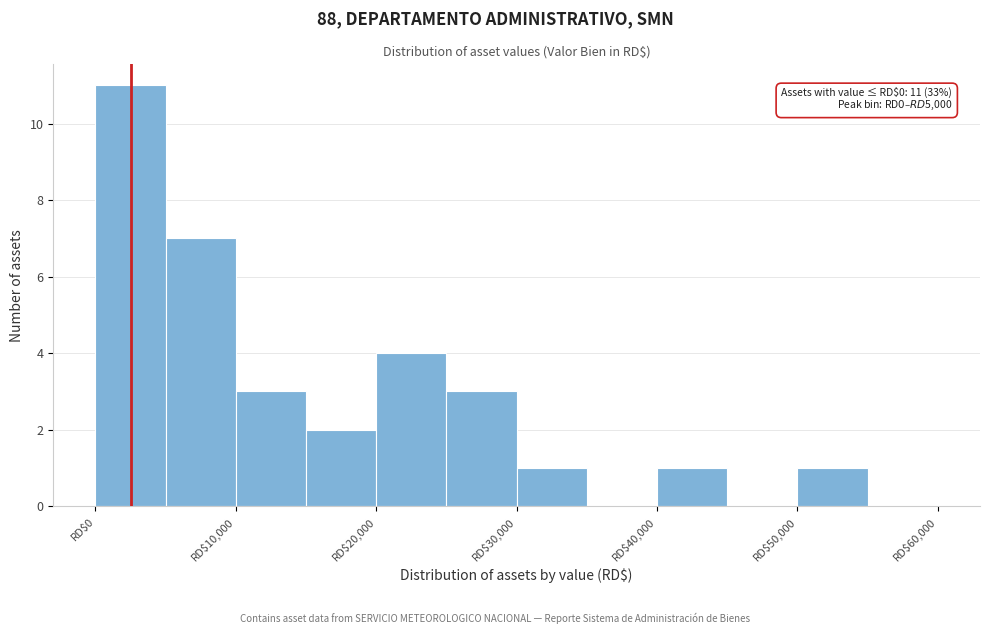

Over which range of the x-axis is the bar tallest?

0 to 5000